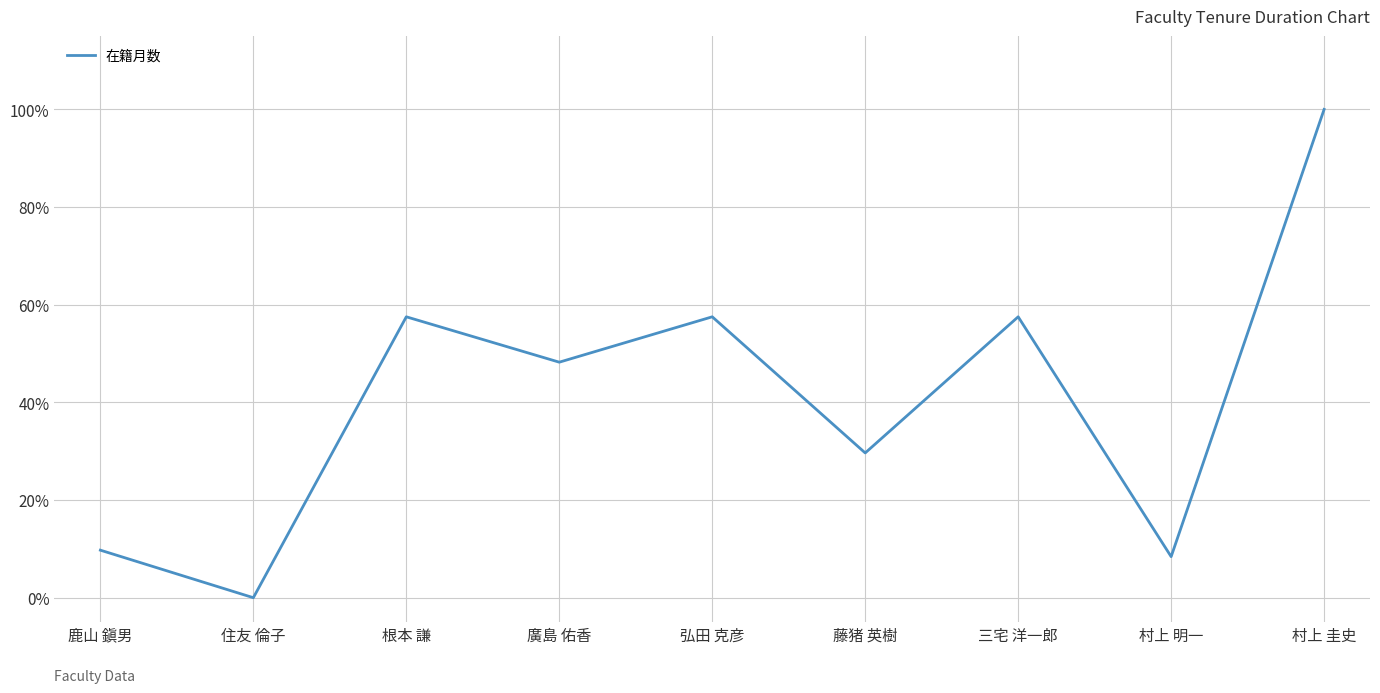

Rank the categories by value from highest to lowest.

村上 圭史, 根本 謙, 弘田 克彦, 三宅 洋一郎, 廣島 佑香, 藤猪 英樹, 鹿山 鎭男, 村上 明一, 住友 倫子